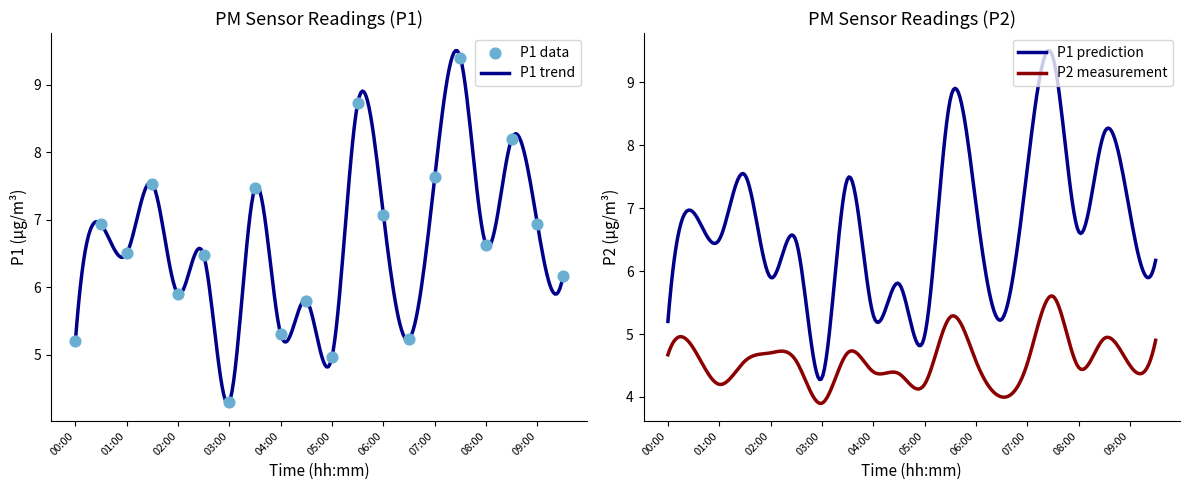

Approximately how many times larger is the value at 06:00 compared to 08:00?

1.1